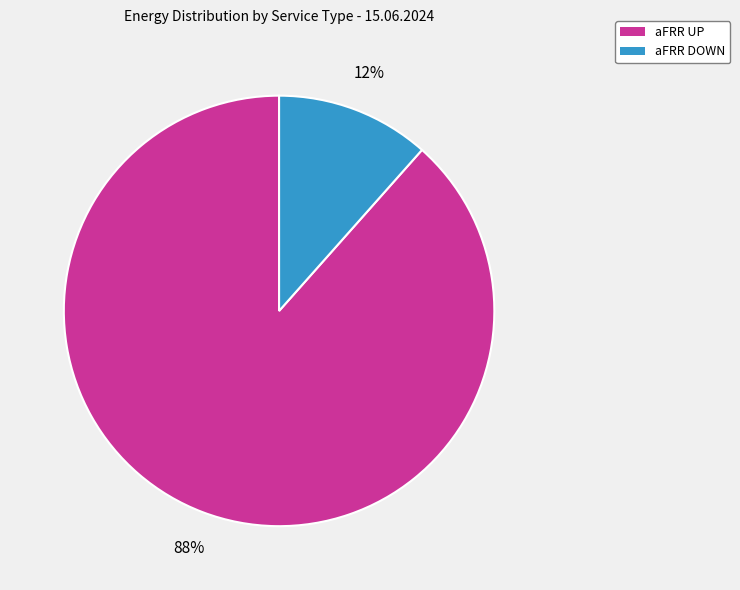

Do aFRR UP and aFRR DOWN together represent more than half of the pie?

Yes